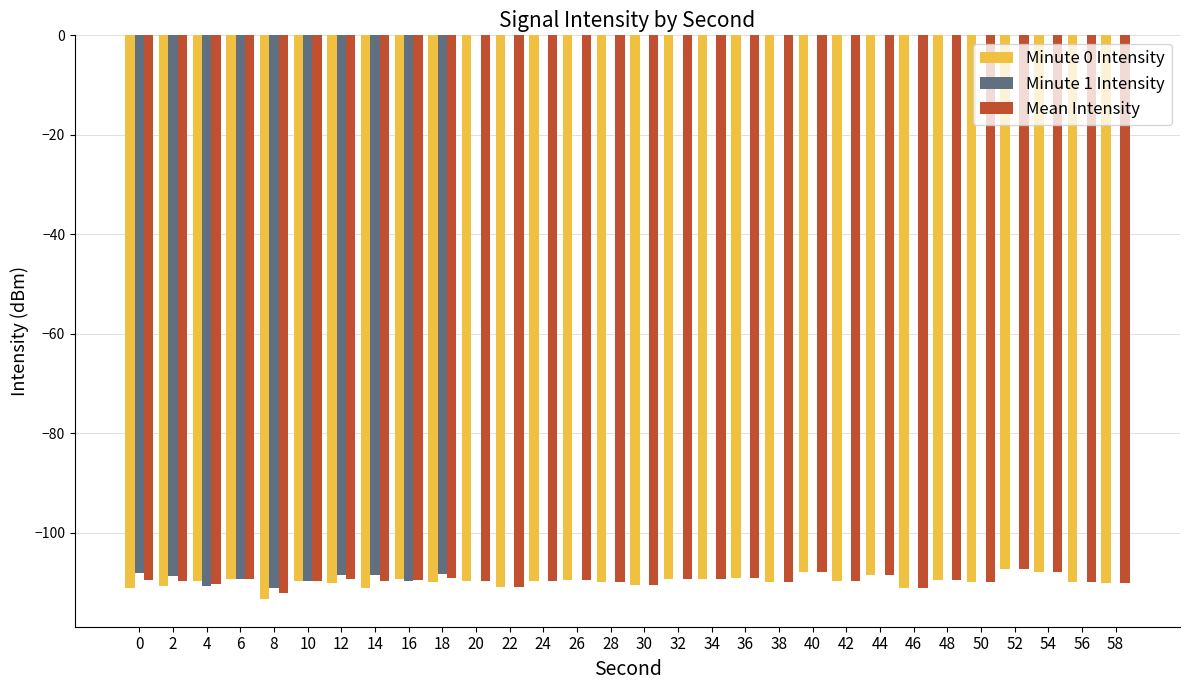

Where is Mean Intensity nearest to the value -109?

18